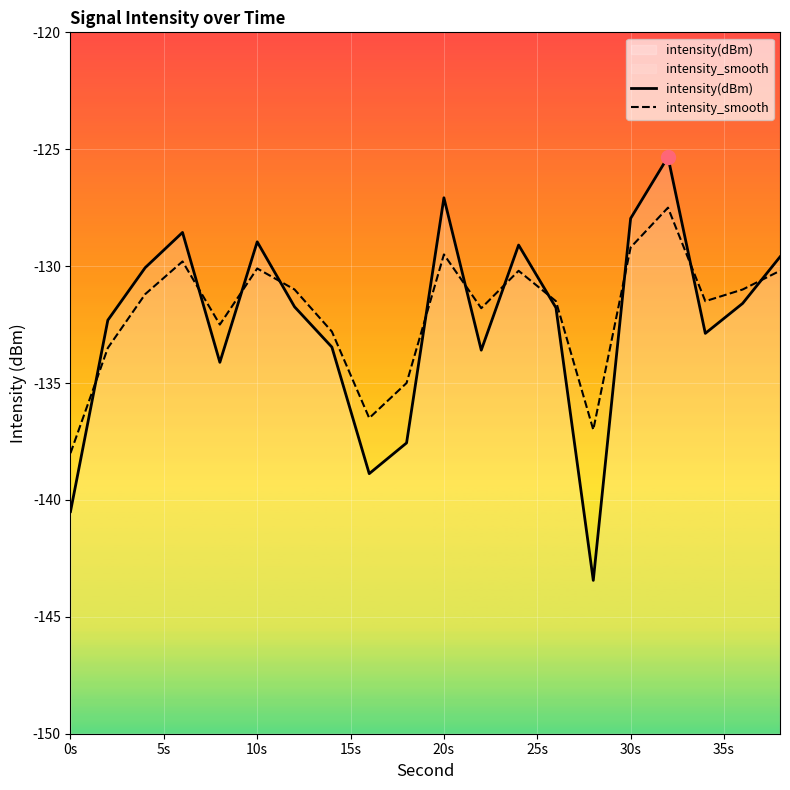

List the series in order of their peak value, highest first.

intensity(dBm), intensity_smooth